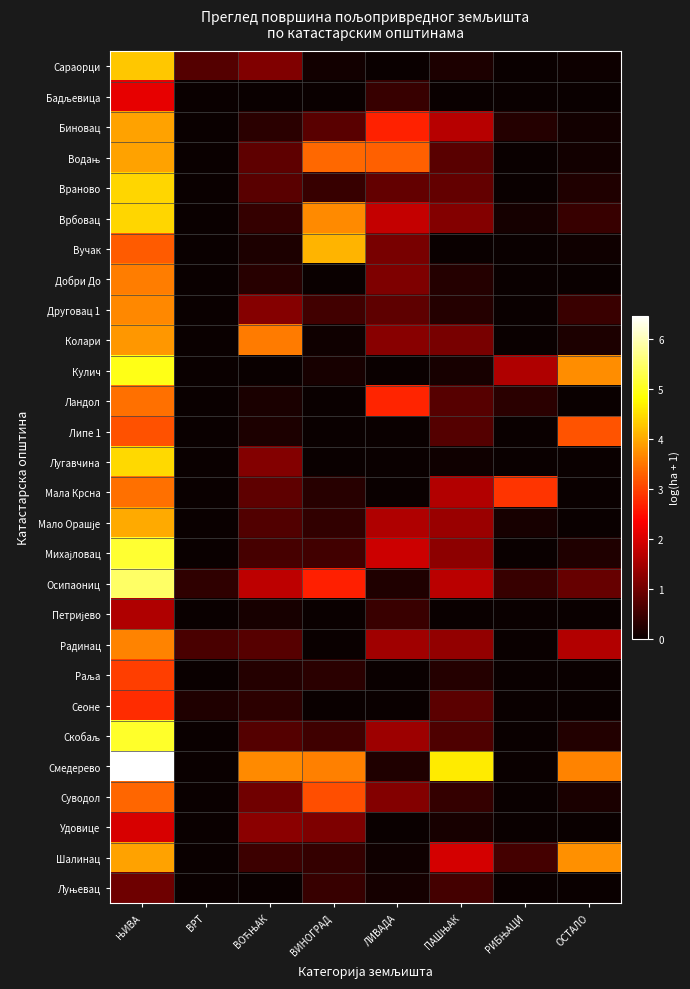

At ВОЋЊАК, list the series in order from largest to smallest.

Смедерево, Колари, Осипаониц, Удовице, Друговац 1, Лугавчина, Сараорци, Суводол, Мала Крсна, Водањ, Враново, Радинац, Скобаљ, Мало Орашје, Михајловац, Шалинац, Врбовац, Сеоне, Биновац, Добри До, Раља, Липе 1, Вучак, Ландол, Петријево, Бадљевица, Кулич, Луњевац